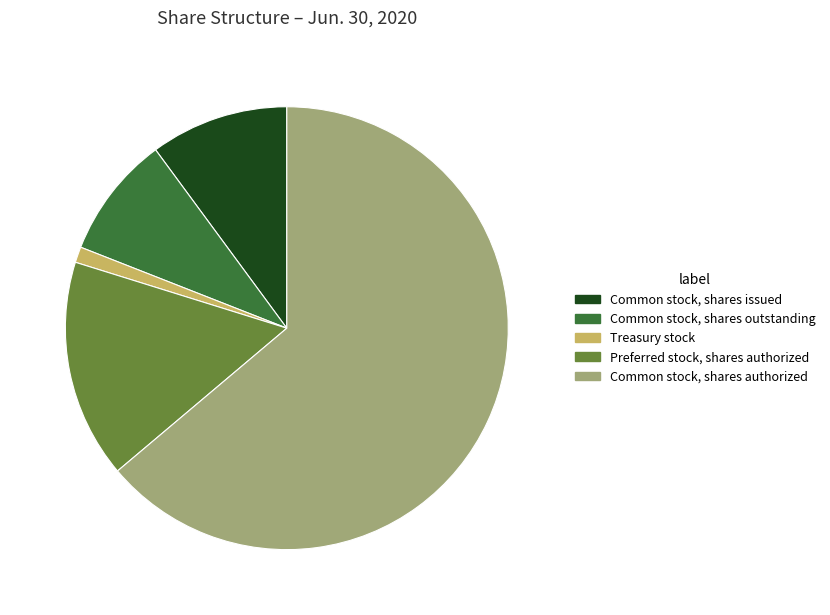

Do Common stock, shares issued and Common stock, shares outstanding together represent more than half of the pie?

No